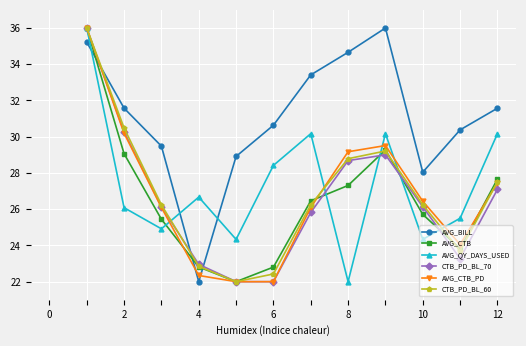

What is the minimum value for CTB_PD_BL_70?

22.0